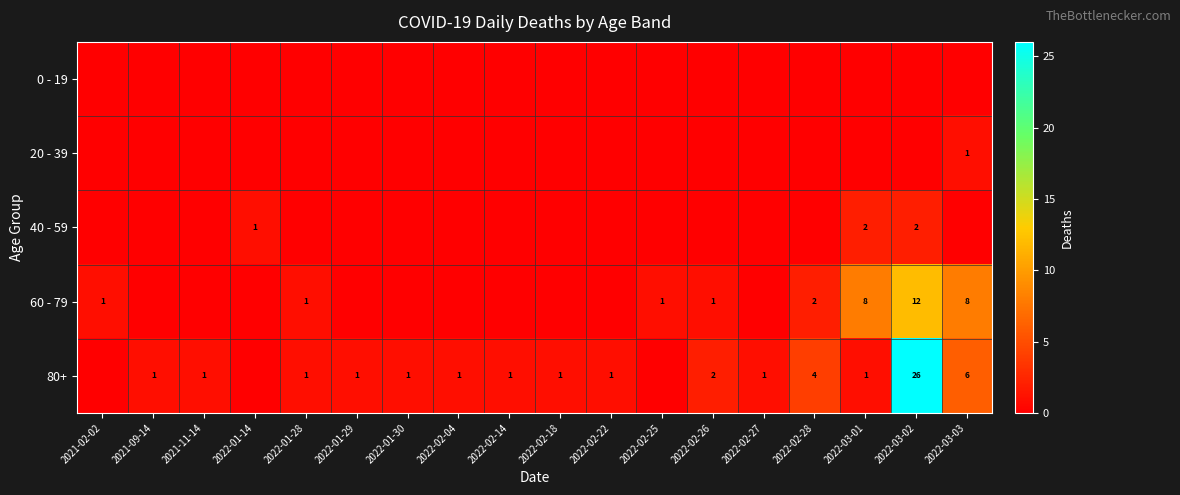

Is it true that 60 - 79 equals 1 at 2022-02-26?

True